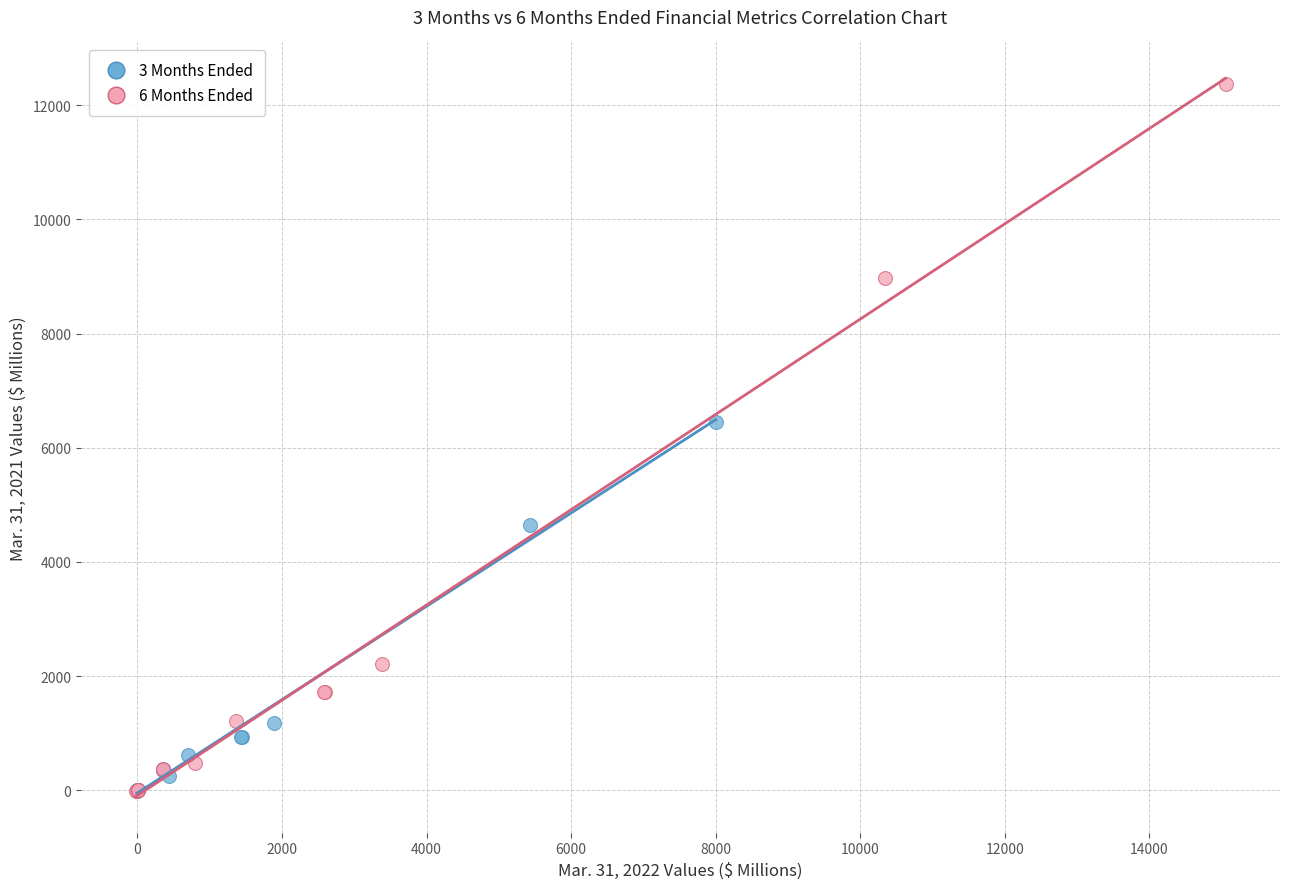

Which series reaches the maximum Y coordinate?

6 Months Ended